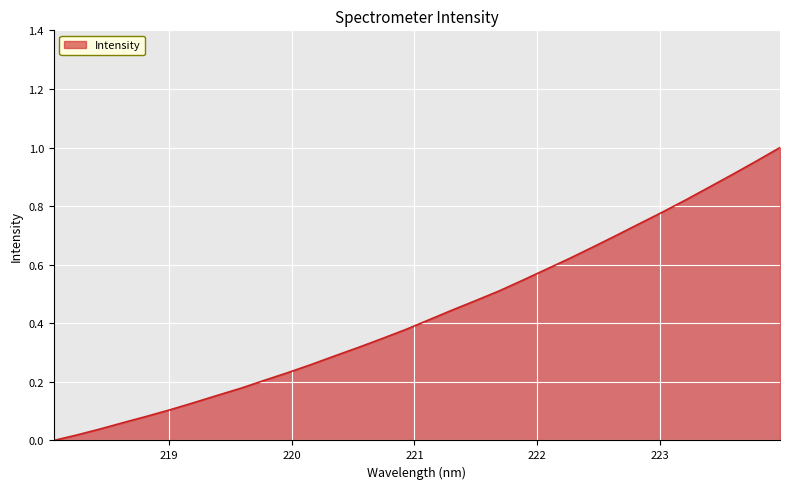

At which label is the value closest to 0?

218.0596